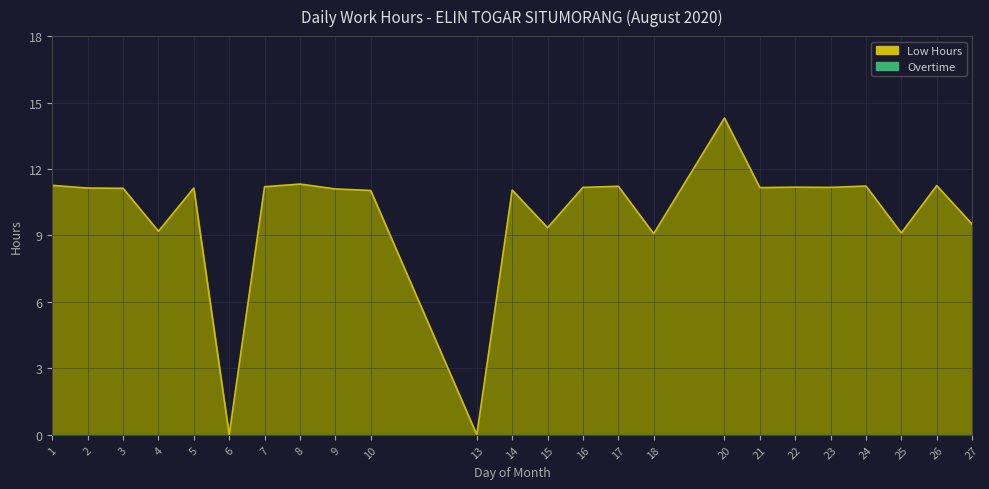

At which category is the sum across all series the highest?

20